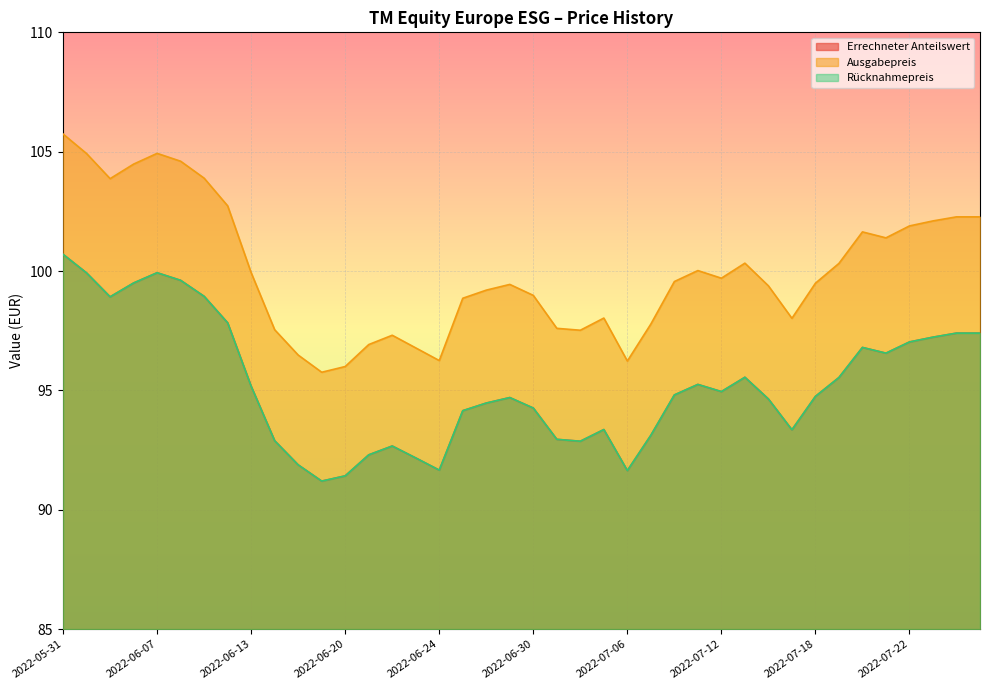

What is the value of the Ausgabepreis point at the 17th from the left?

96.2